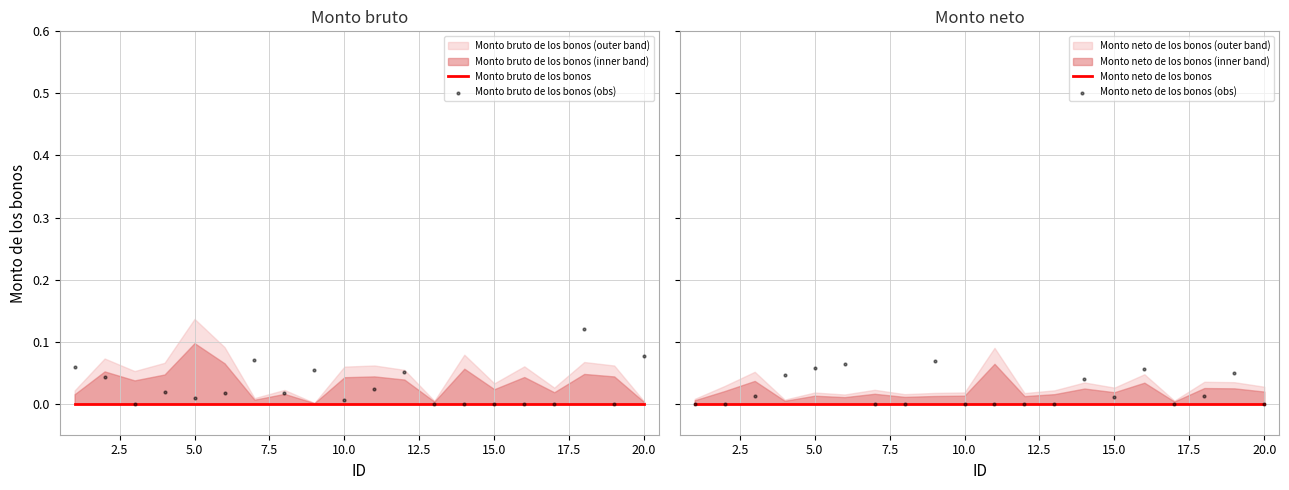

Is the value of Monto neto de los bonos at 10.0 greater than the value of Monto bruto de los bonos at 11?

No